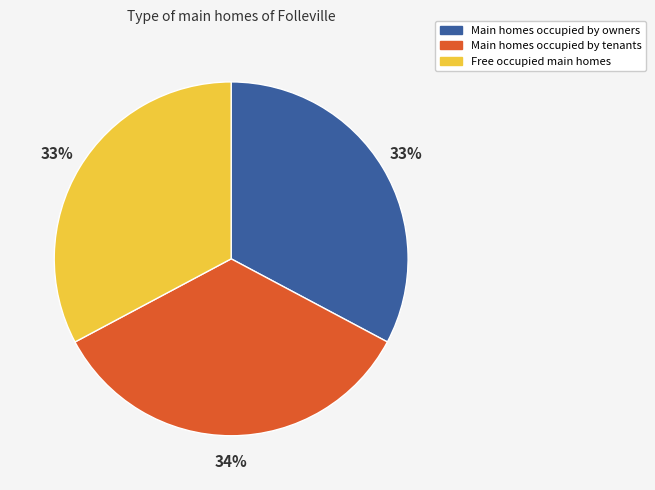

Which slice is the largest?

Main homes occupied by tenants